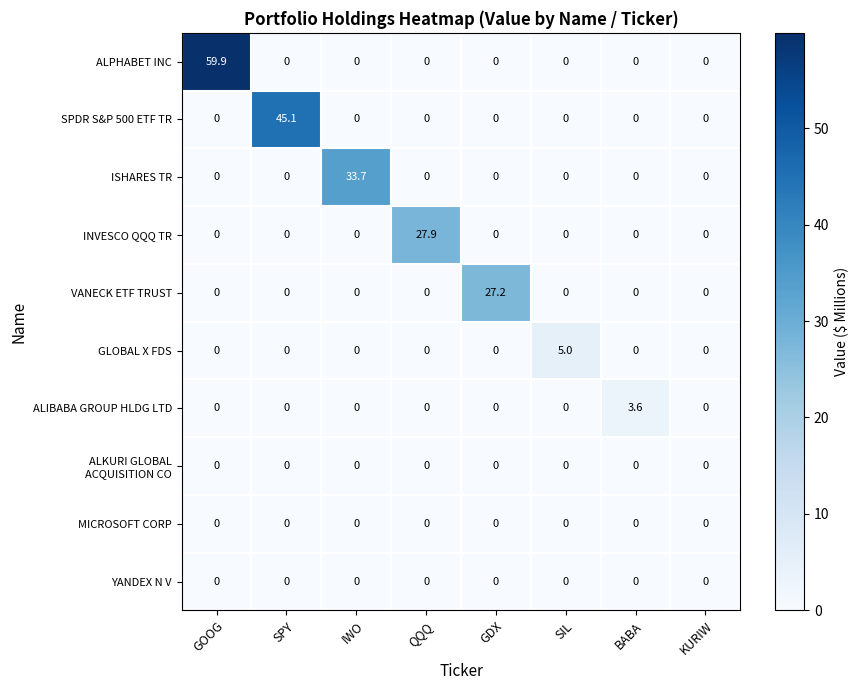

Count the number of categories in the chart.

8